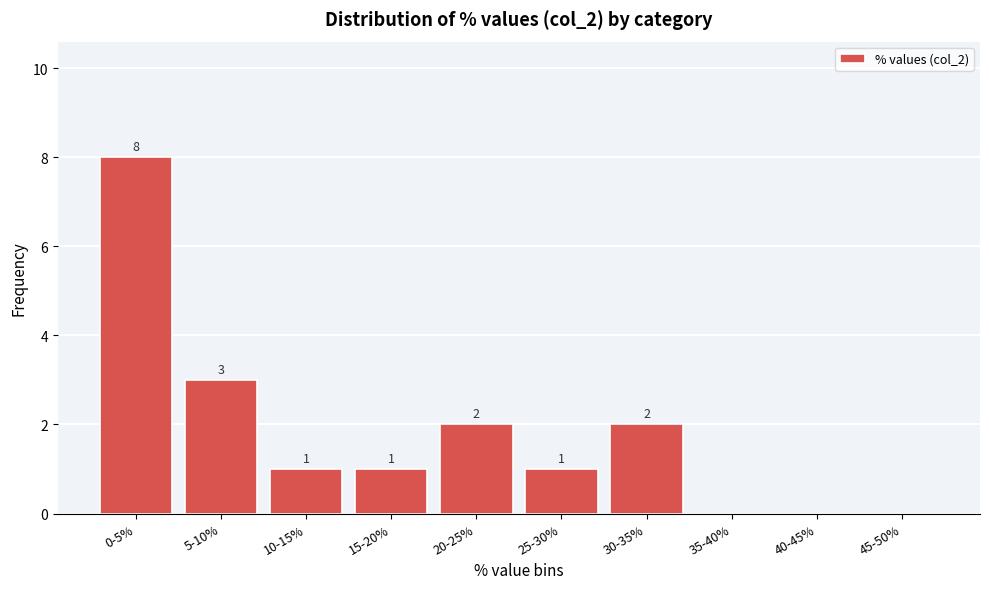

Reading left to right, transcribe all the data shown in this chart.

0-5%=8	5-10%=3	10-15%=1	15-20%=1	20-25%=2	25-30%=1	30-35%=2	35-40%=0	40-45%=0	45-50%=0